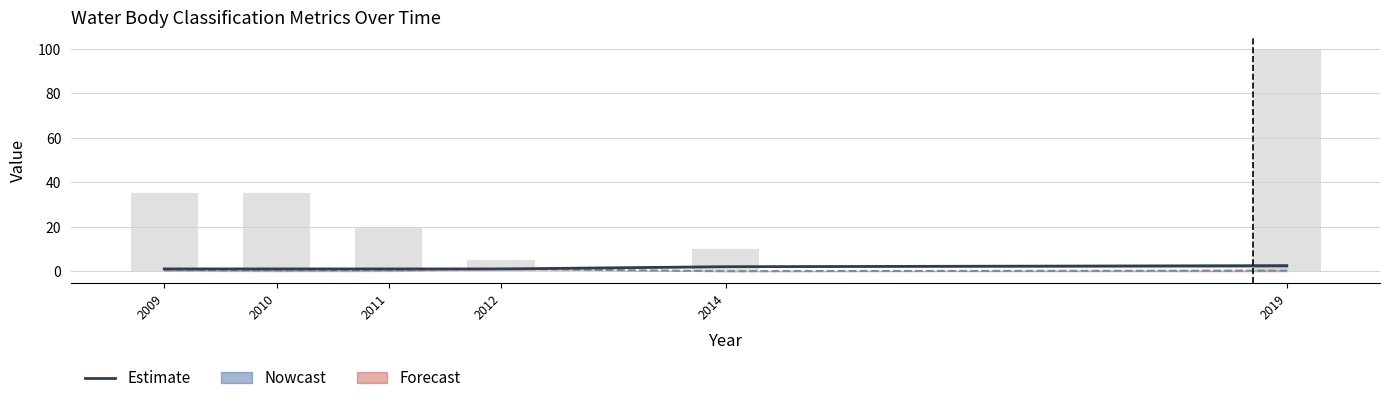

Does the chart contain any negative values?

No